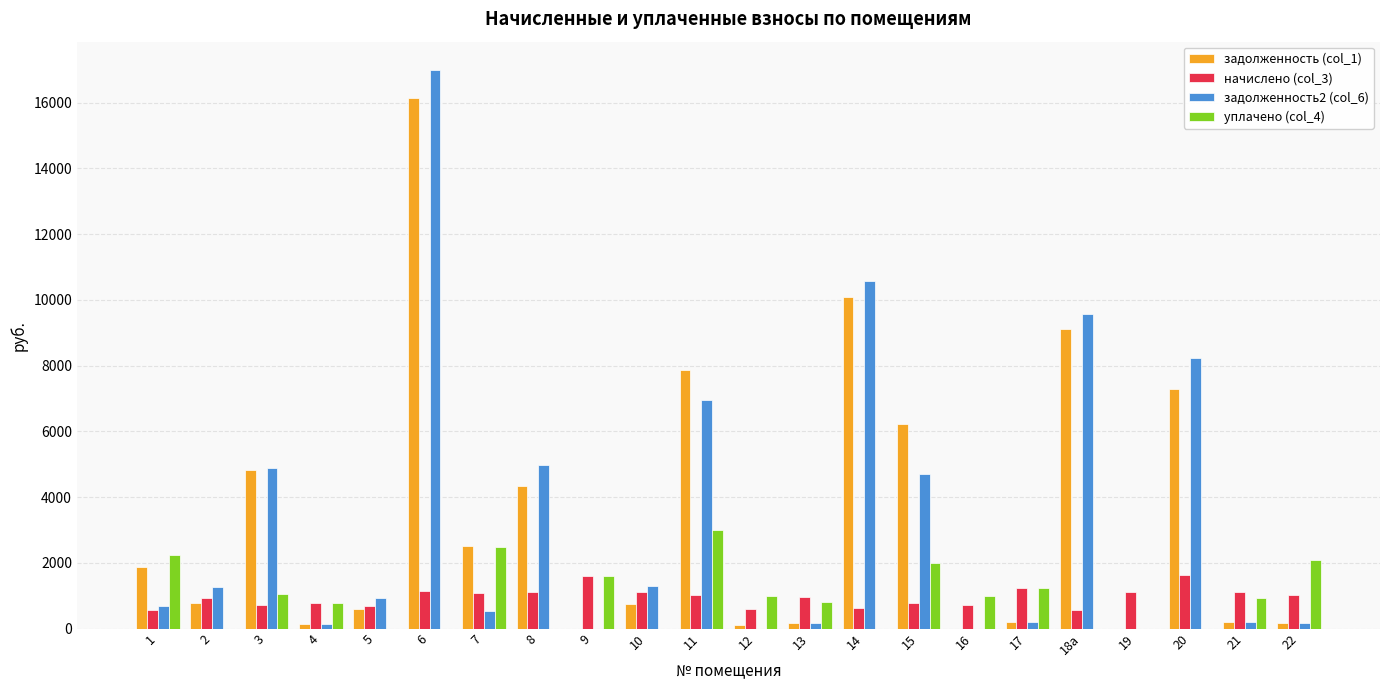

What is the sum of all задолженность (col_1) values?

73310.3